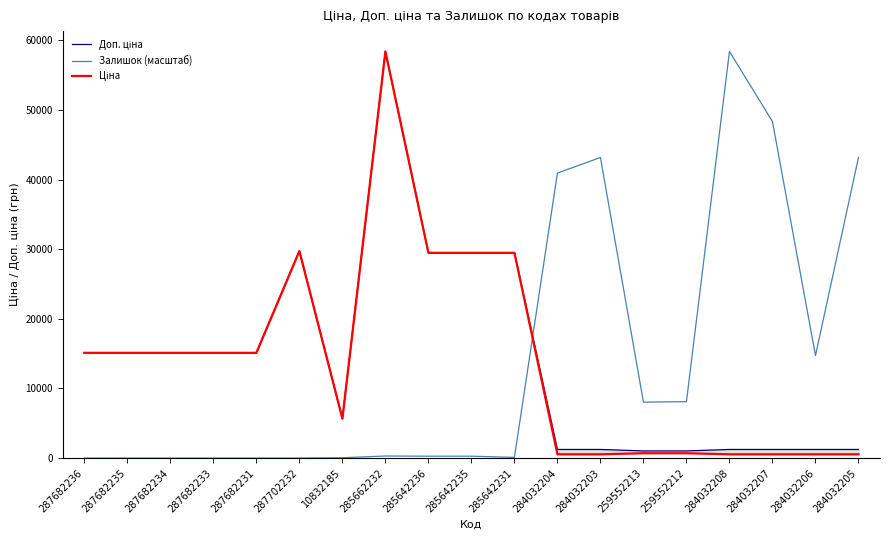

What is the value of the Залишок (масштаб) point at the 16th from the left?

58426.5